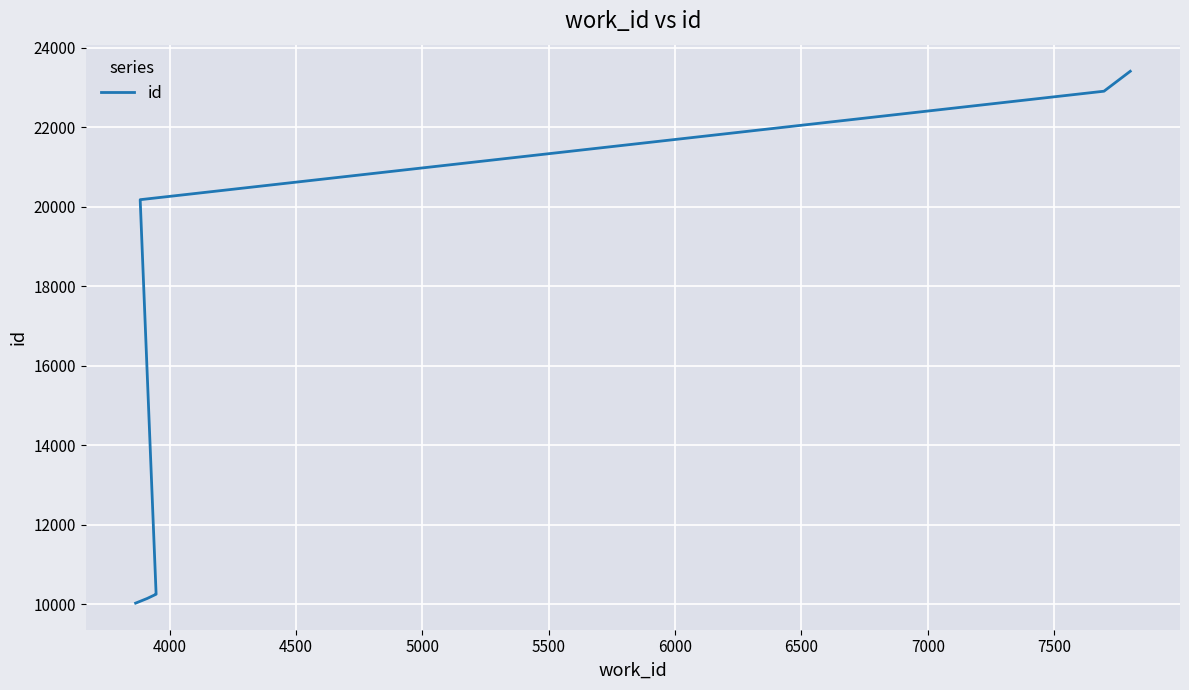

Reading left to right, what are all the values shown in this chart?

10022	10140	10246	10249	20175	22905	23407